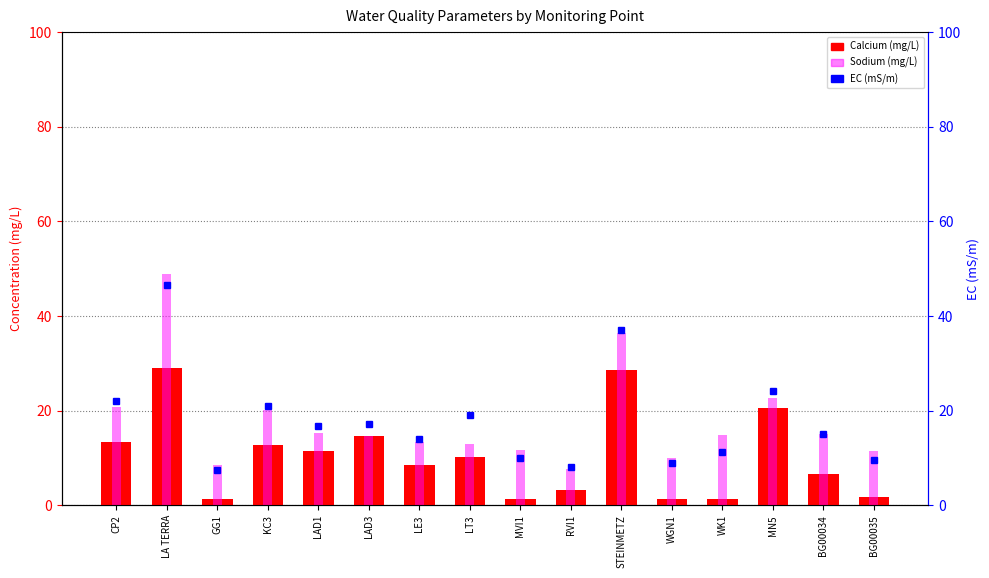

At how many categories does at least one series exceed 33?

2